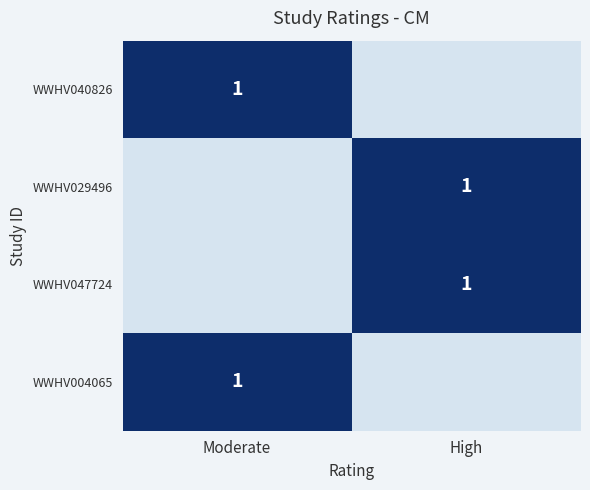

The value of WWHV029496 at High is 1. True or false?

True